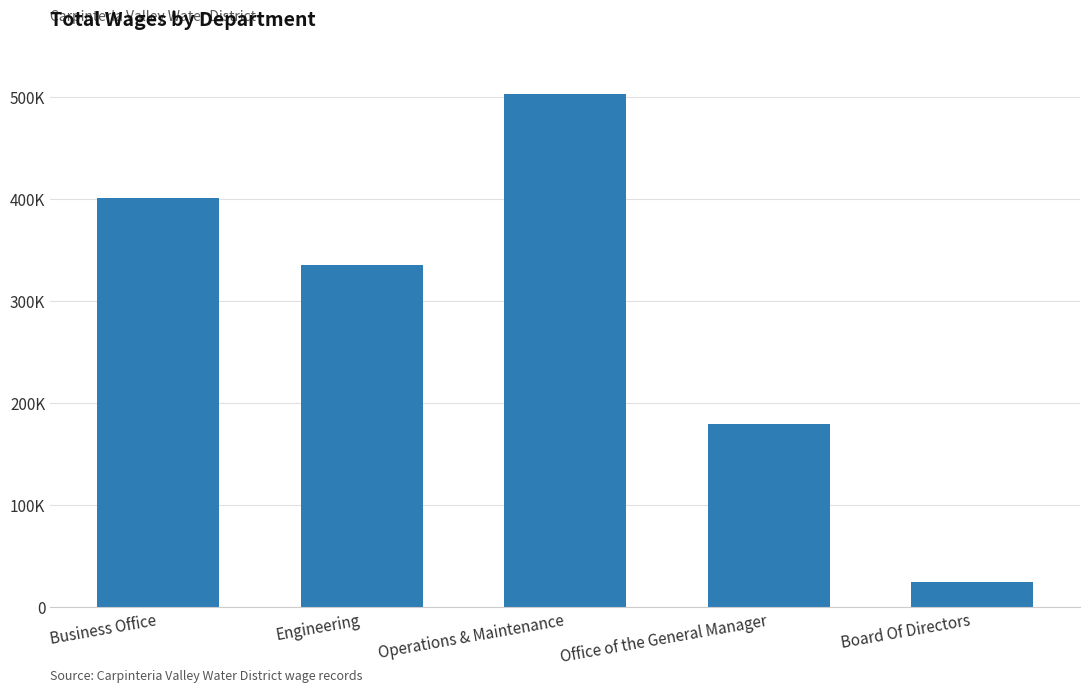

Does the chart contain stacked bars?

No